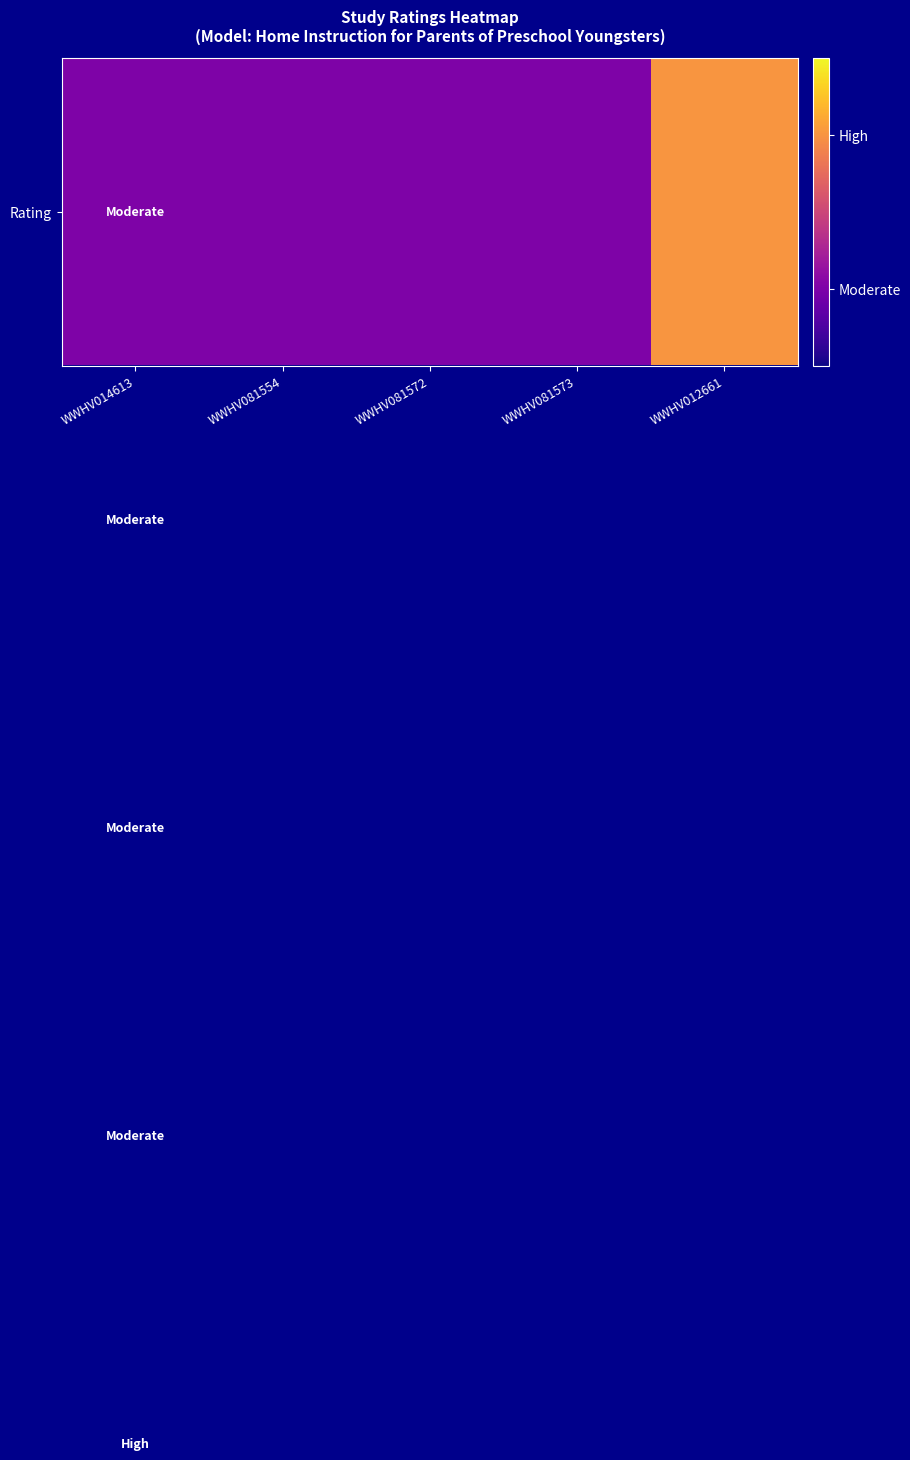

Reading right to left, list all the values displayed in this chart.

2	1	1	1	1